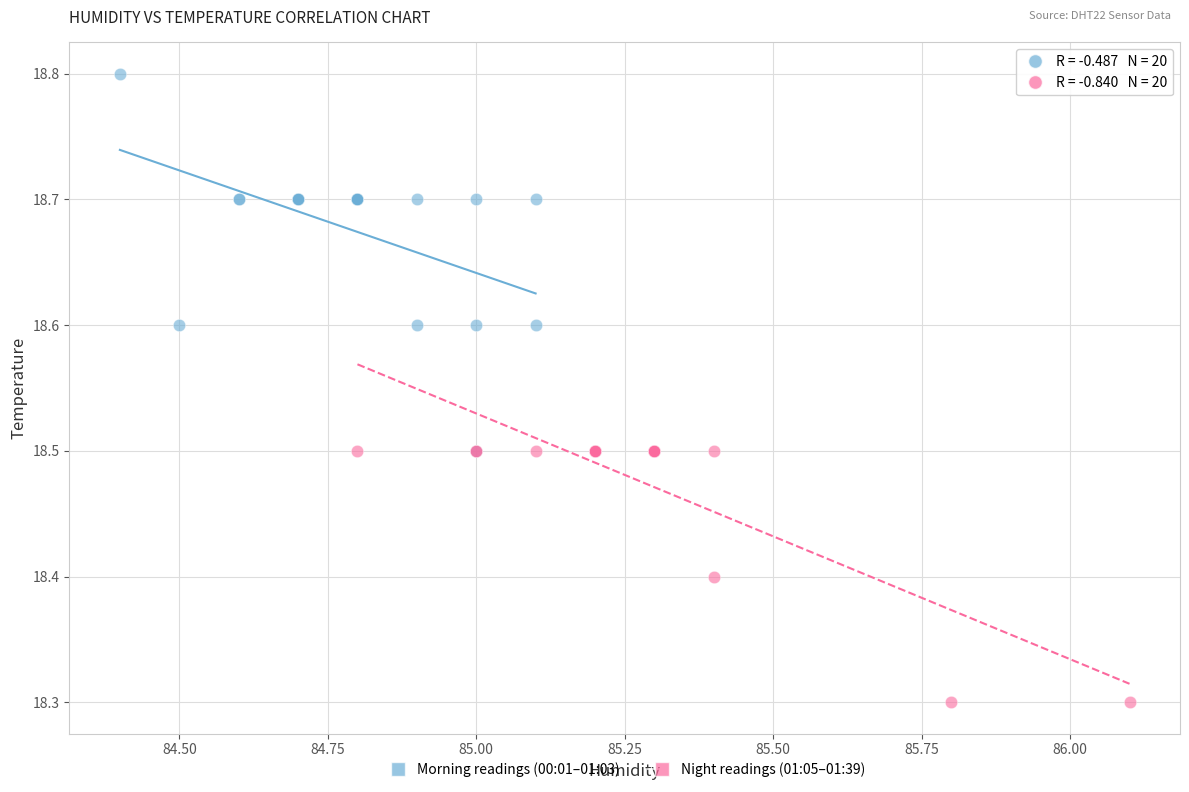

What are all the series names shown in the legend?

Morning readings (00:01–01:03), Night readings (01:05–01:39)